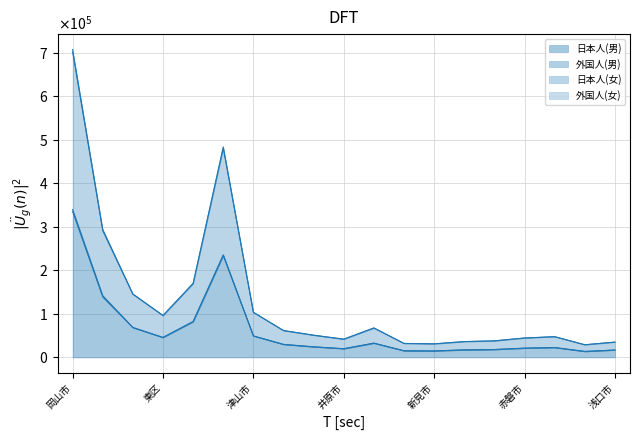

Does the chart display data point markers on the line(s)?

No